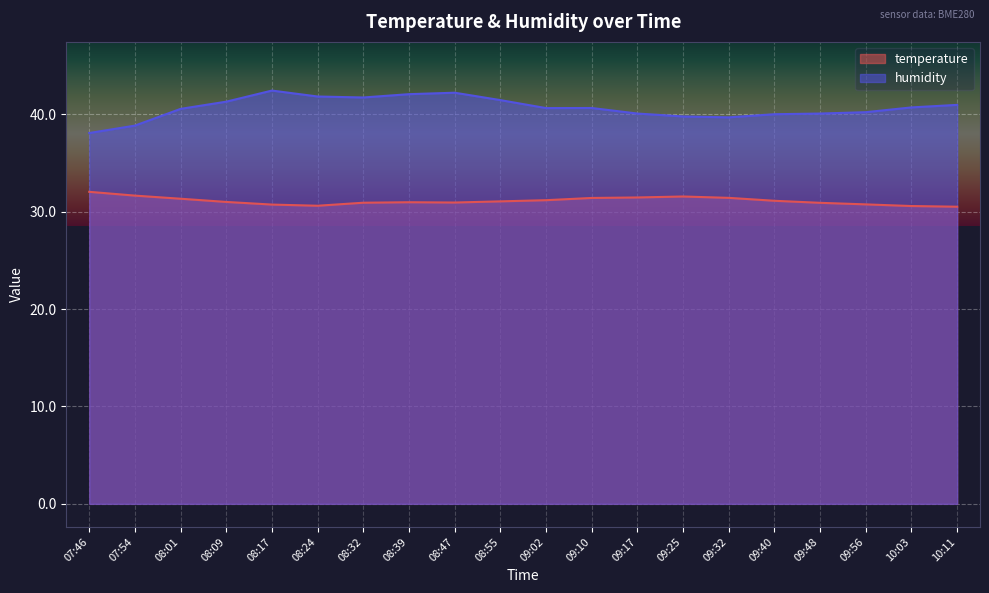

Between 09:17 and 09:32, which series saw the biggest shift?

humidity